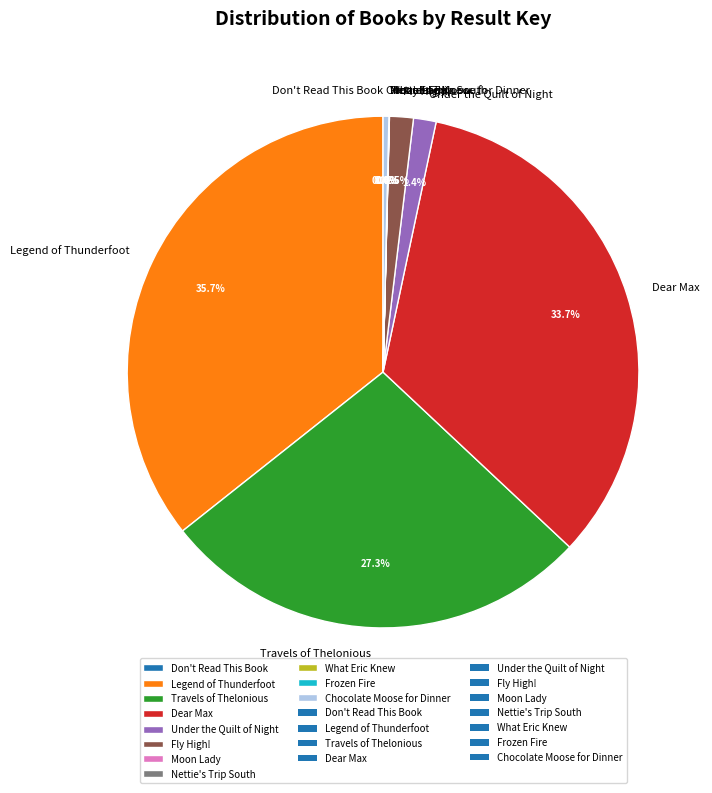

What is the largest slice in the pie chart?

Legend of Thunderfoot